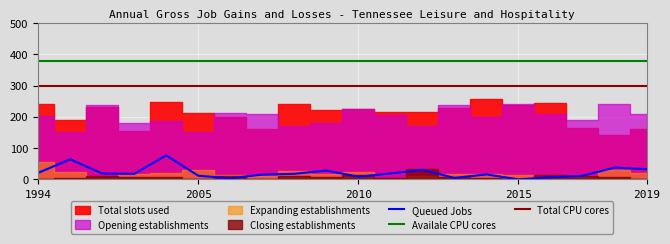

Count the number of categories in the chart.

20